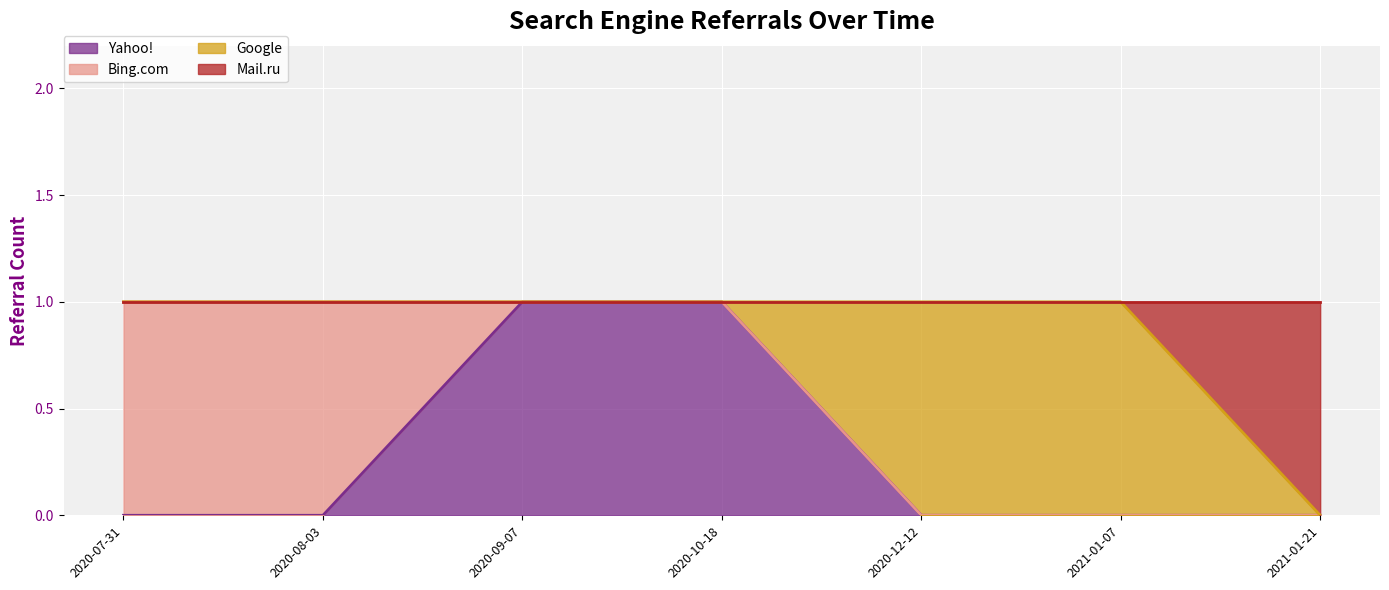

How many lines are shown in the chart?

4